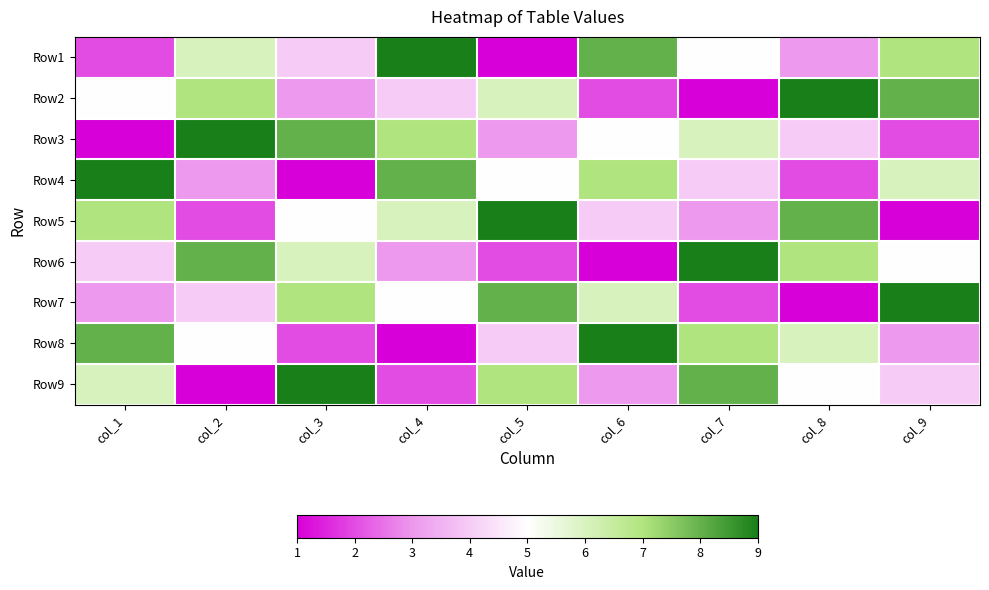

What is the total value across all series at col_4?

45